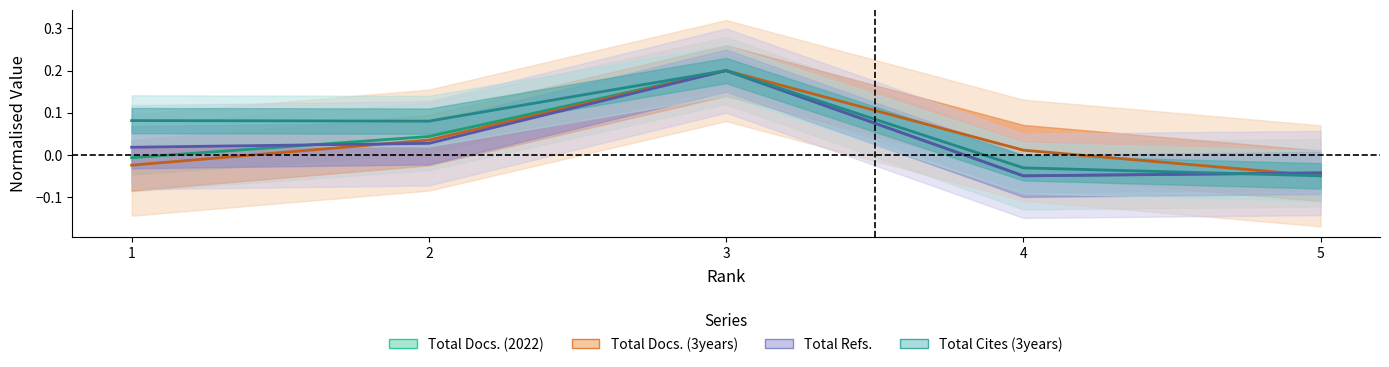

What is the value of the Total Cites (3years) point at the 3rd from the left?

0.2